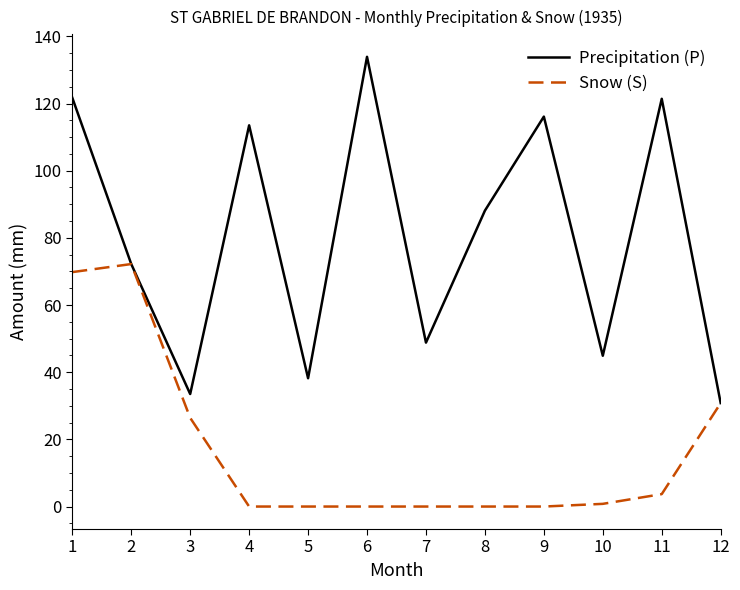

Is it true that Precipitation (P) equals 16.5 at 12?

False